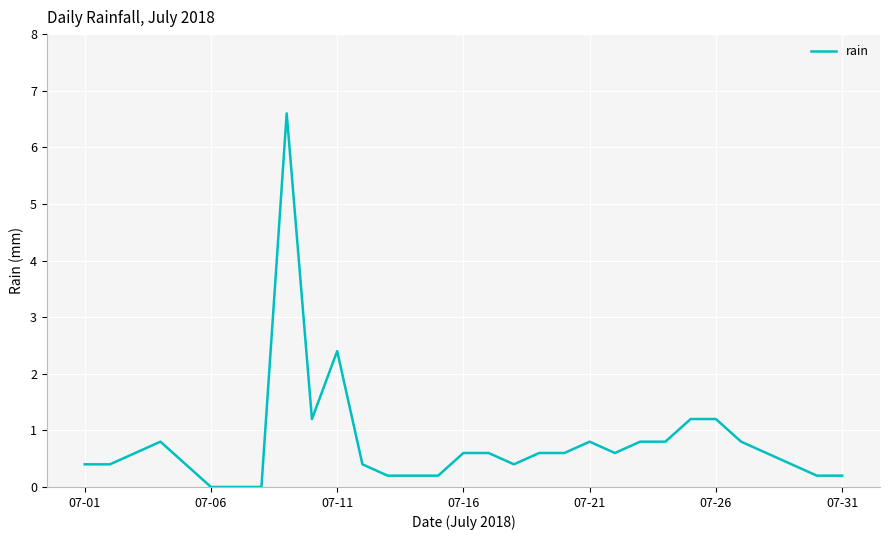

What is the difference between the maximum and minimum values?

6.6